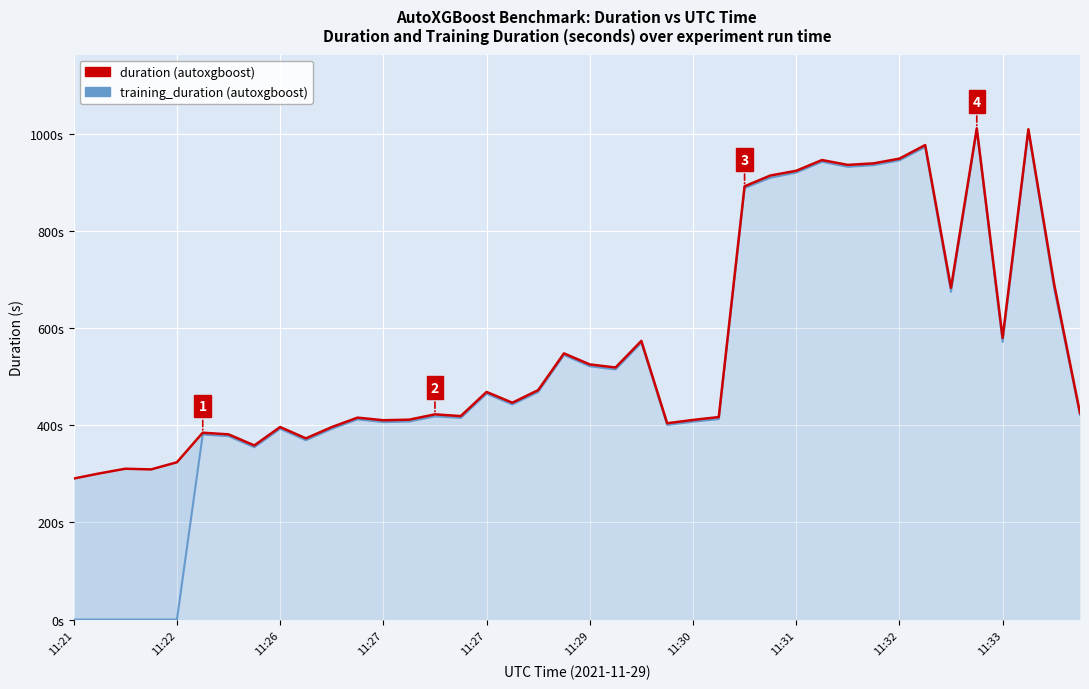

What is the sum of all duration (autoxgboost) values?

22554.2